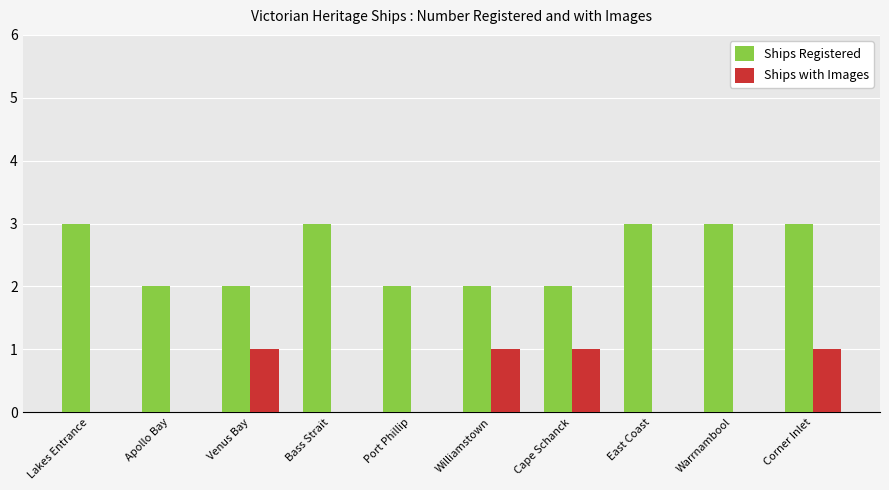

What is the maximum value shown in the chart?

3